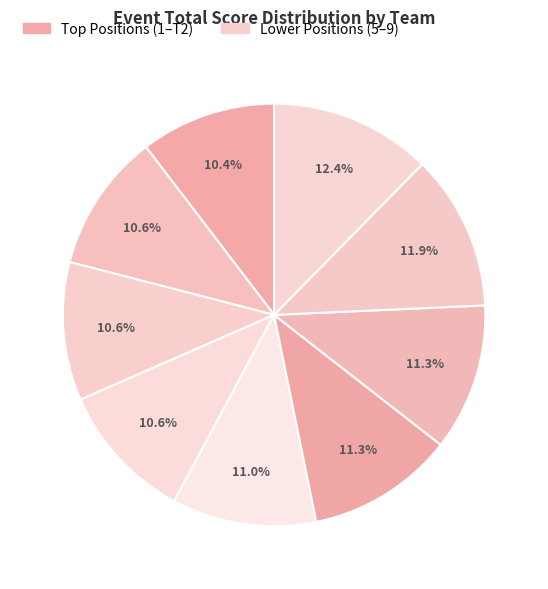

Does any single category account for the majority?

No